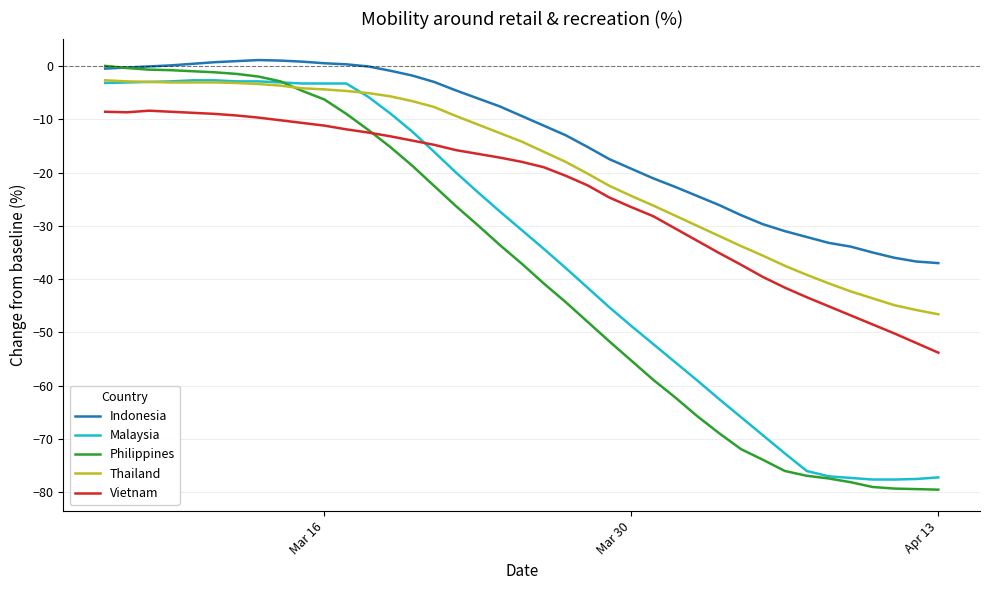

What is the average value of the Thailand series?

-19.0